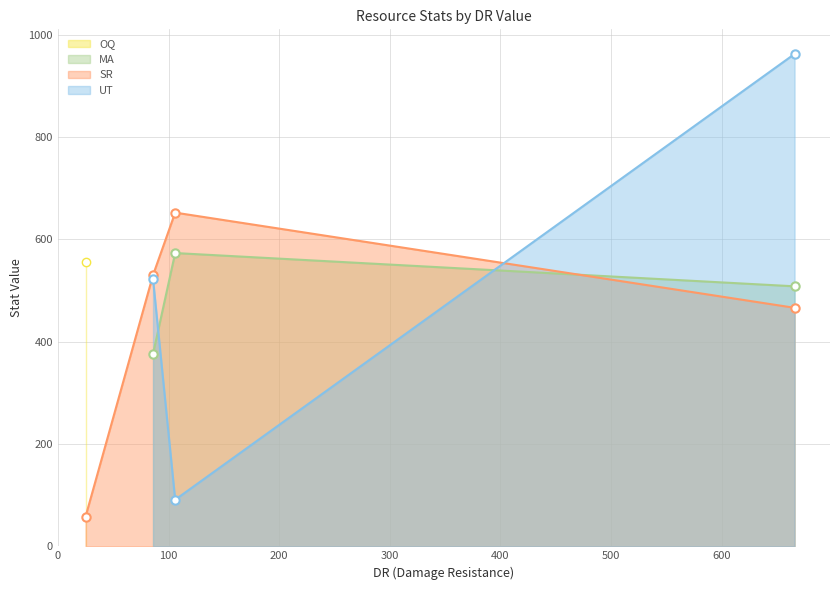

What is the minimum value for MA?

376